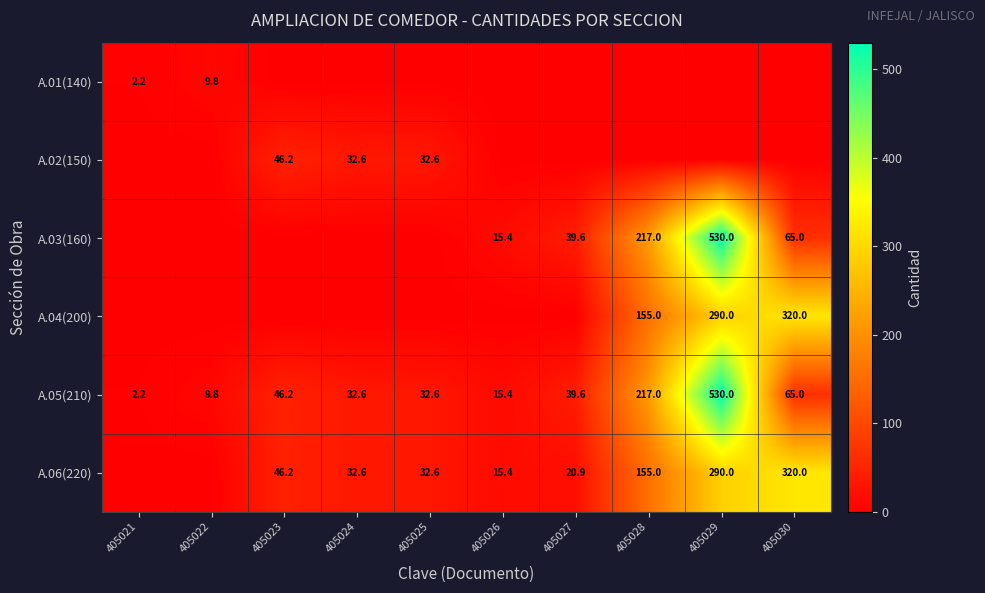

Where is A.05(210) nearest to the value 266?

405028